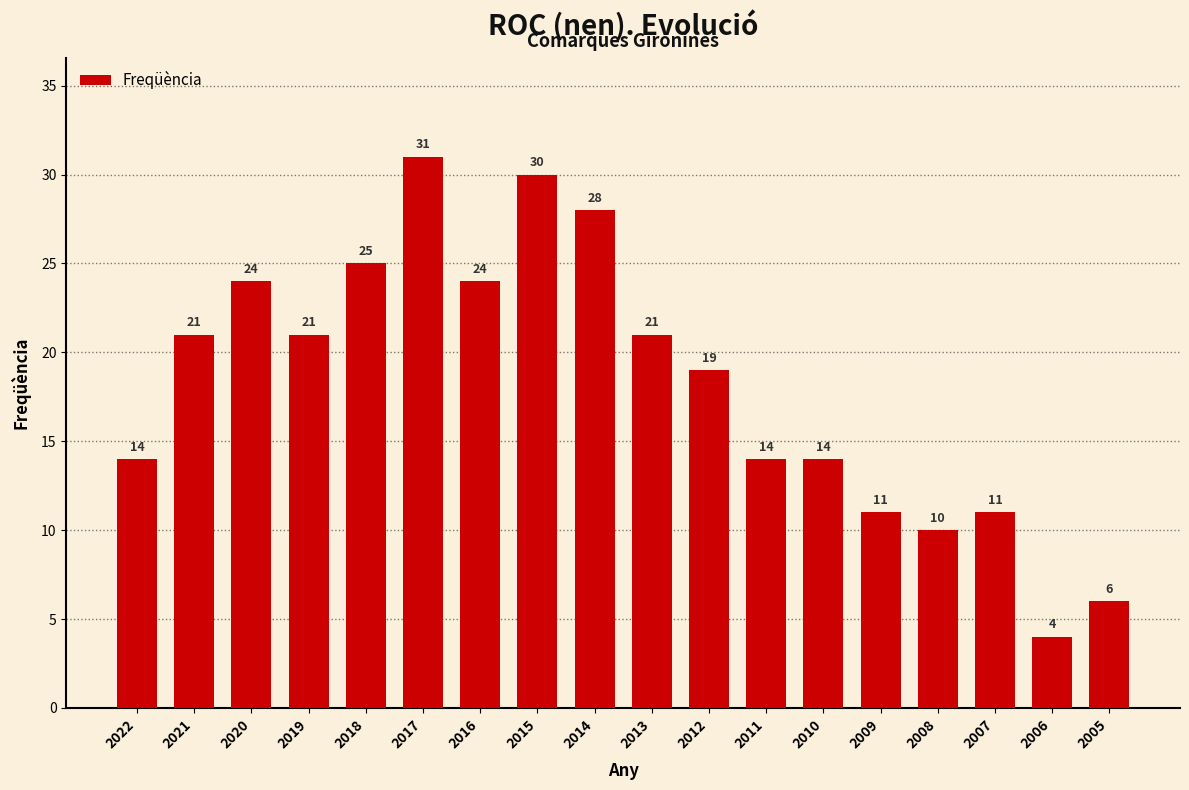

Does the chart contain stacked bars?

No